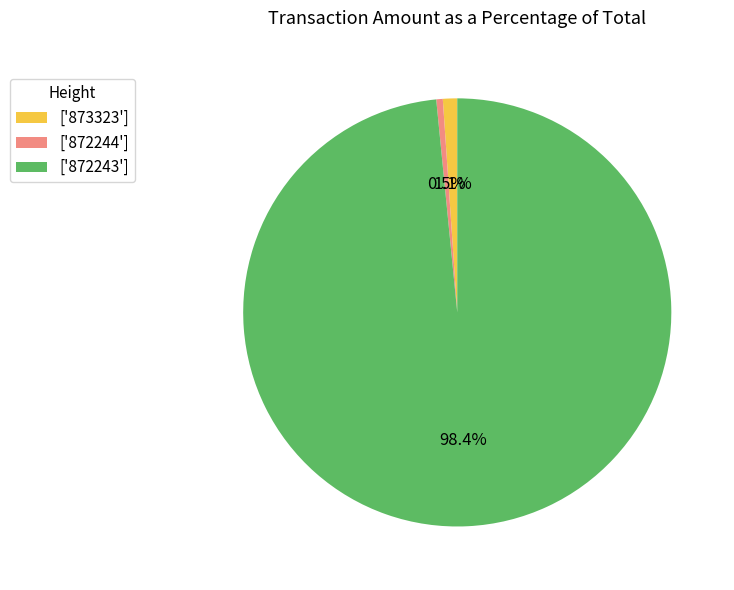

To the nearest percent, what is the average slice percentage?

33%